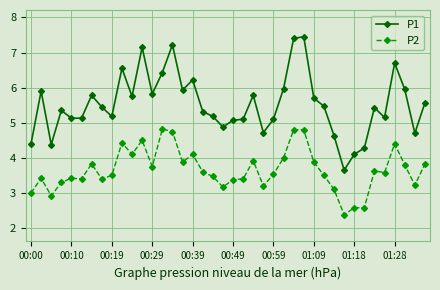

What is the highest value of the P1 series?

7.5